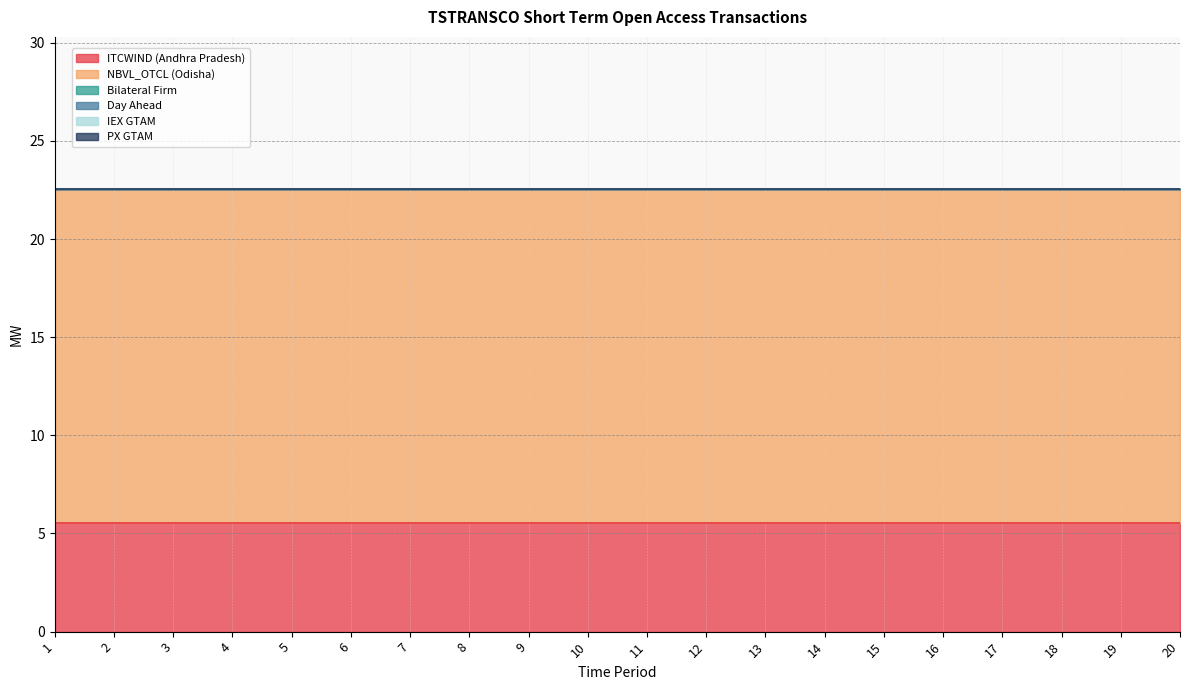

Rank the series at 18 from highest to lowest value.

NBVL_OTCL (Odisha), ITCWIND (Andhra Pradesh), Bilateral Firm, Day Ahead, IEX GTAM, PX GTAM